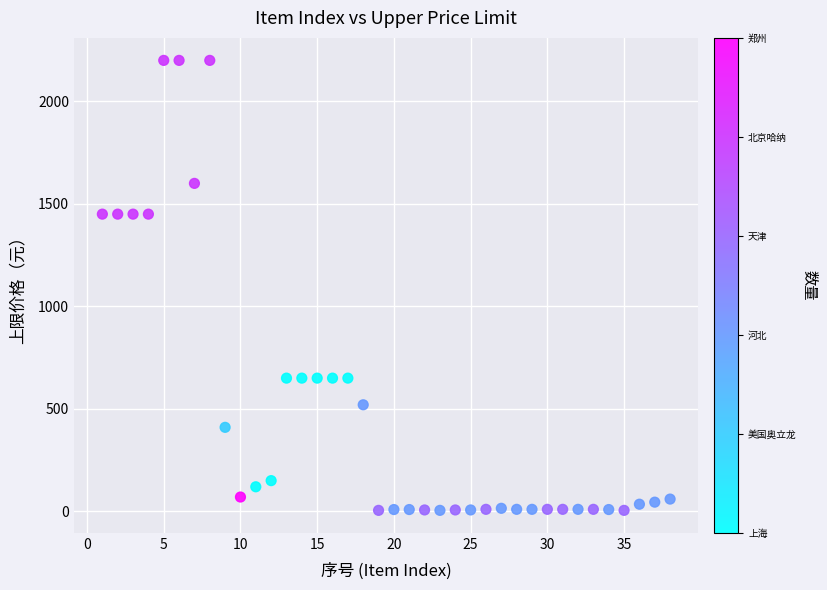

What is the range of Y values (max minus min)?

2195